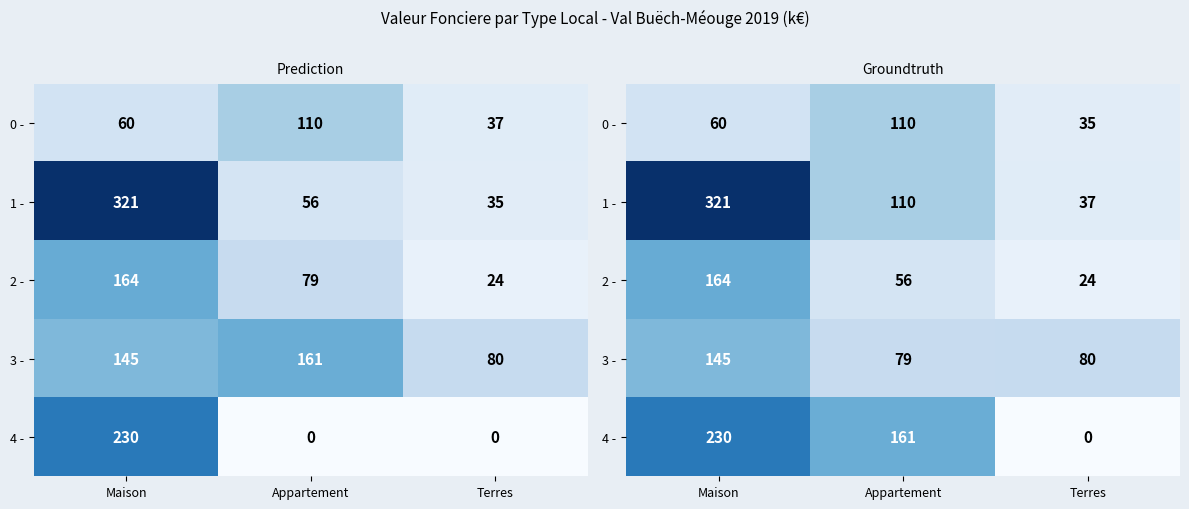

Is it true that 4 - equals 104949.1 at Maison?

False